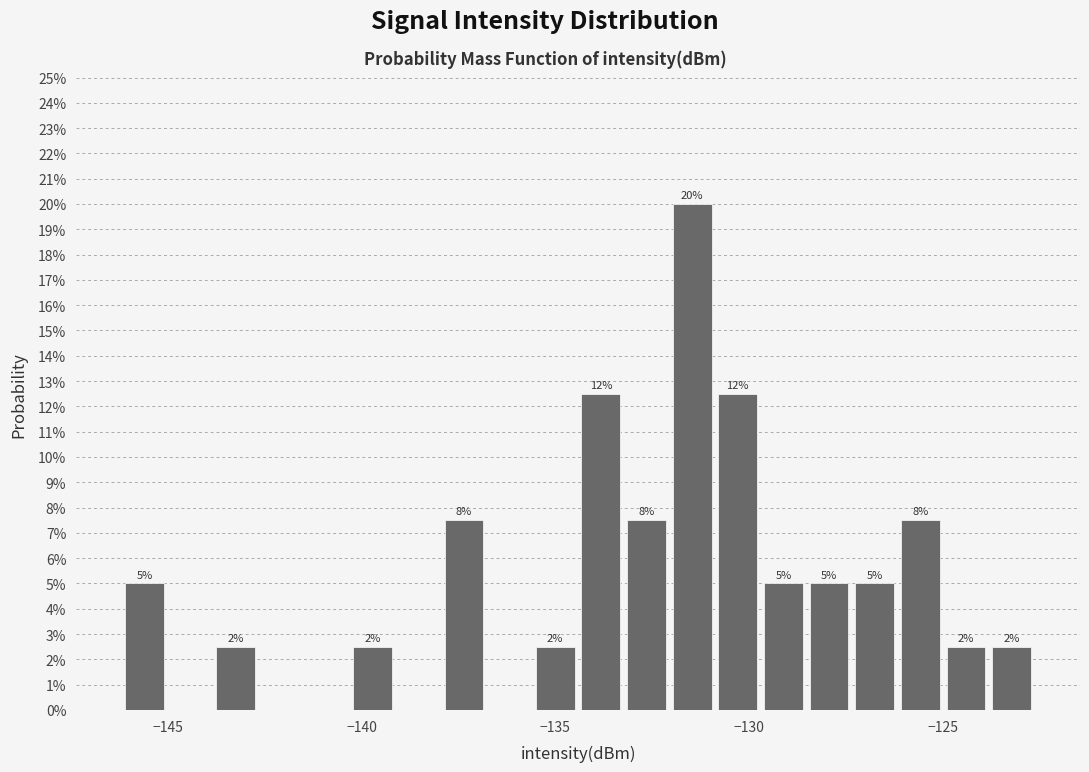

Around what value on the x-axis is the tallest bar? Give the approximate position of its centre, as read against the axis.

-131.5